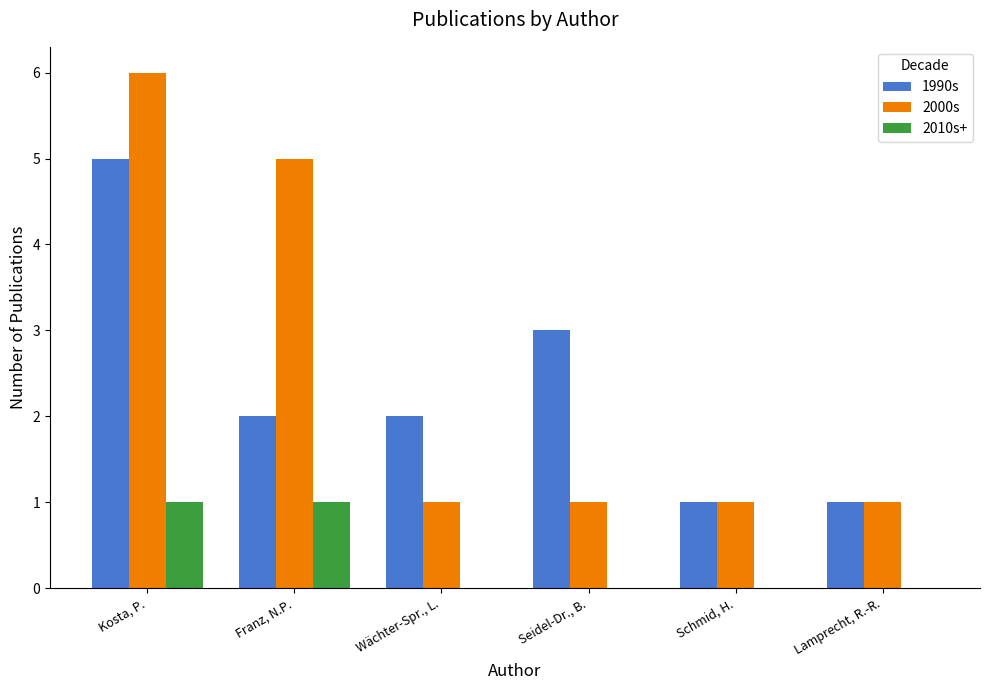

The value of 1990s at Kosta, P. is 8. True or false?

False